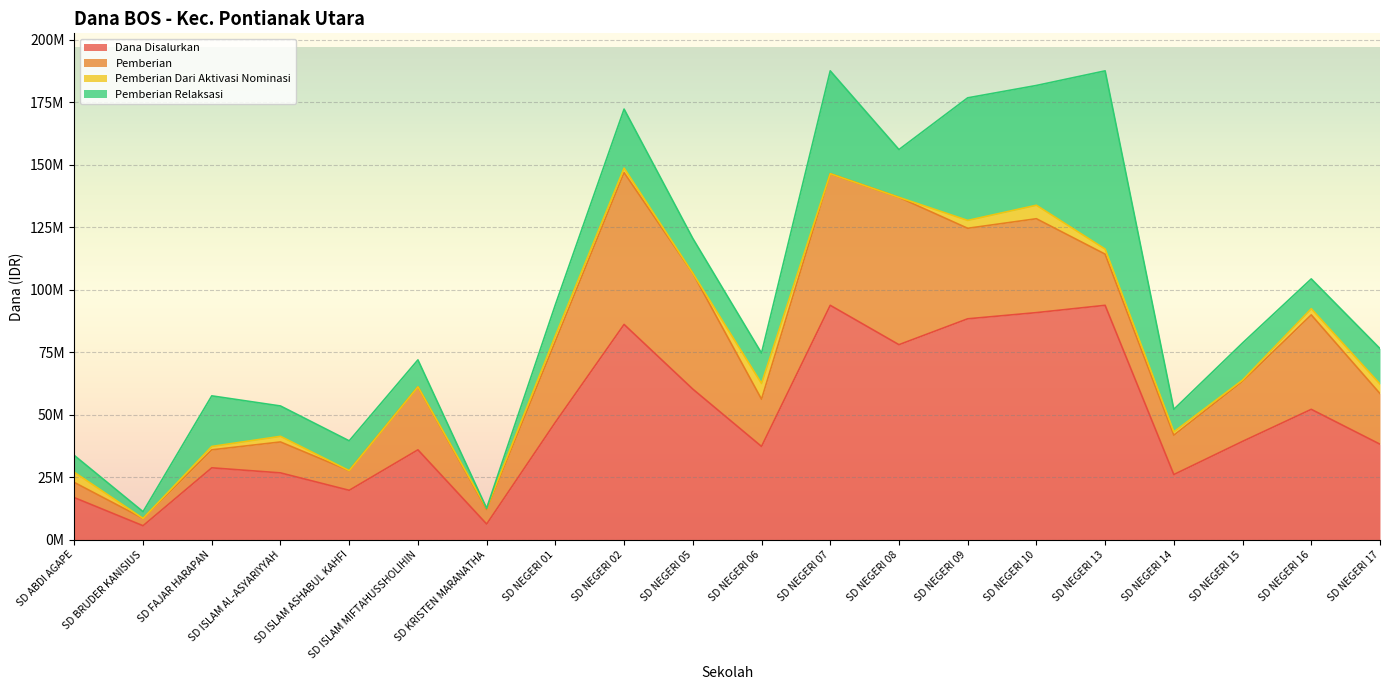

Is it true that Pemberian equals 60750000 at SD NEGERI 02?

True